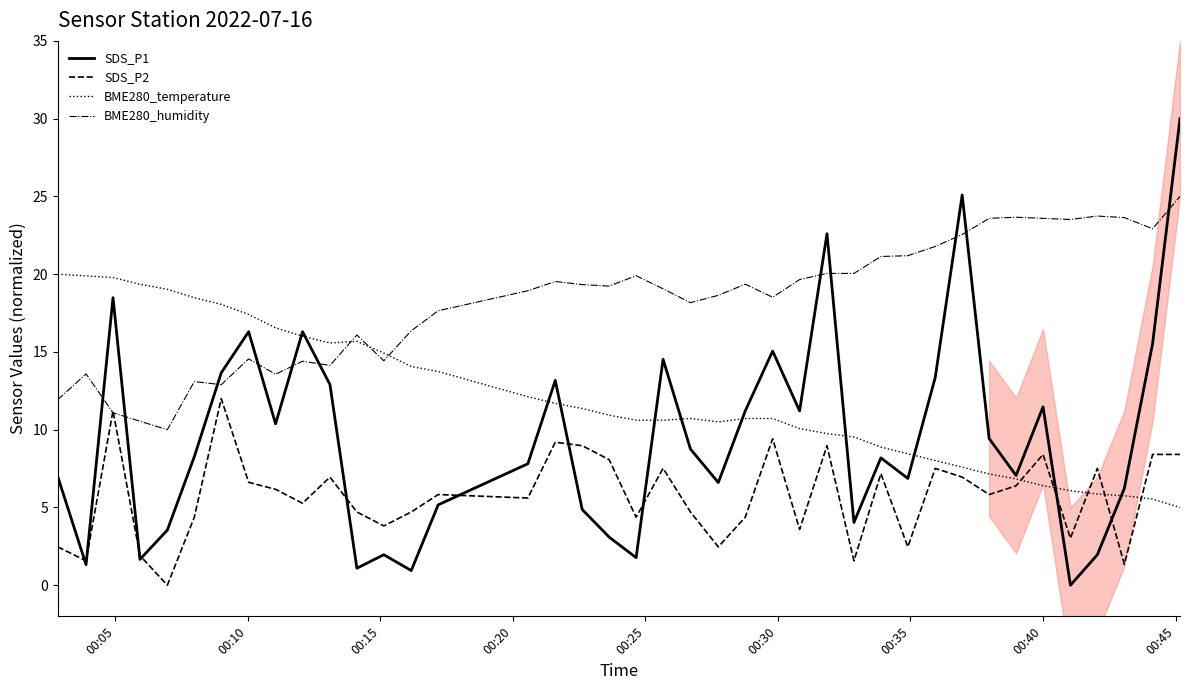

Which series ends up on top after the final intersection of SDS_P1 and BME280_humidity?

SDS_P1